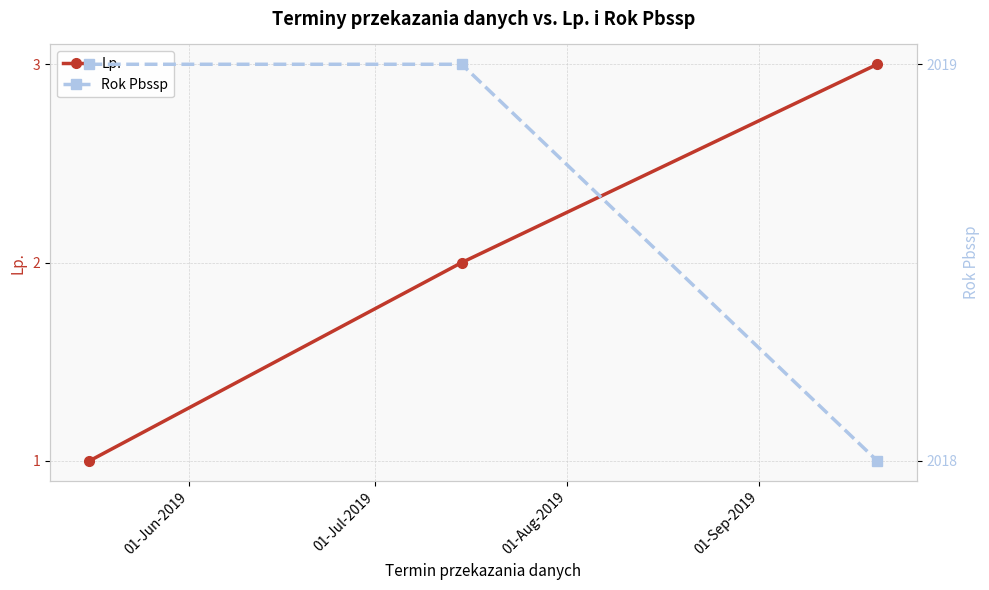

What is the maximum value for Lp.?

3